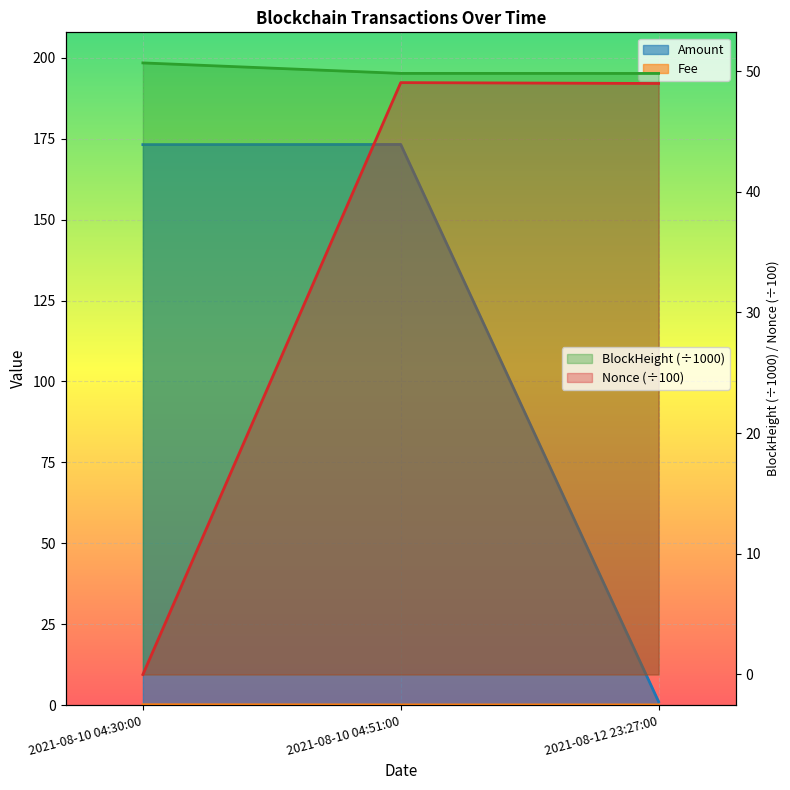

Reading left to right, extract all data points from this chart.

BlockHeight: 2021-08-10 04:30:00=50.7	2021-08-10 04:51:00=49.8	2021-08-12 23:27:00=49.8
Nonce: 2021-08-10 04:30:00=0.0	2021-08-10 04:51:00=49.0	2021-08-12 23:27:00=49.0
Amount: 2021-08-10 04:30:00=173.2	2021-08-10 04:51:00=173.2	2021-08-12 23:27:00=1.1
Fee: 2021-08-10 04:30:00=0.1	2021-08-10 04:51:00=0.1	2021-08-12 23:27:00=0.1